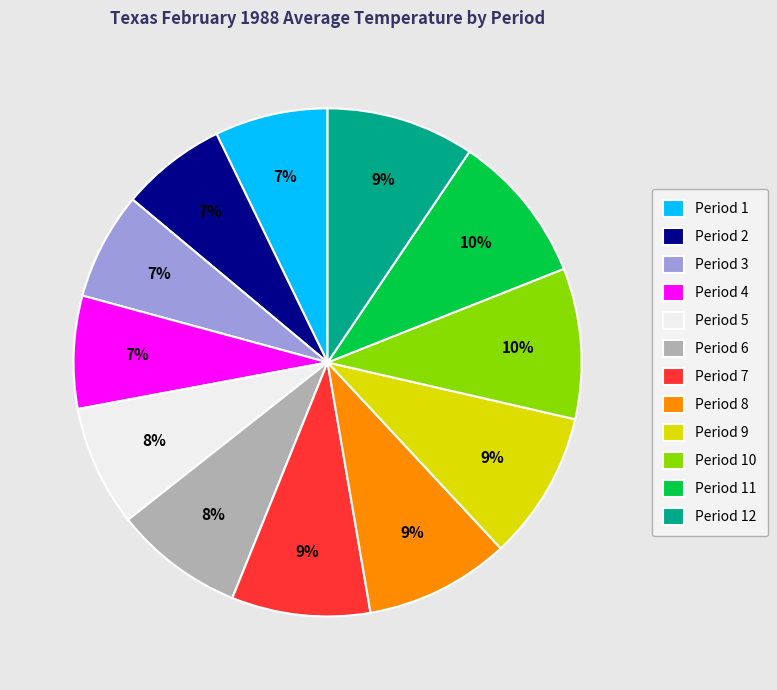

To the nearest percent, what is the average slice percentage?

8%